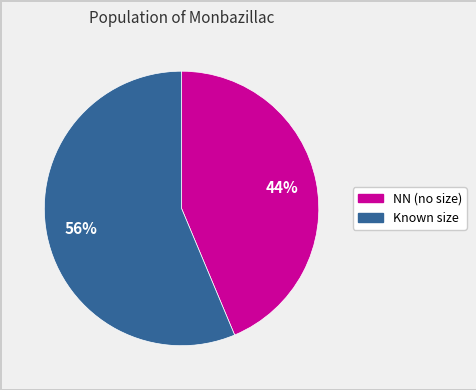

Does any single category account for the majority?

Yes